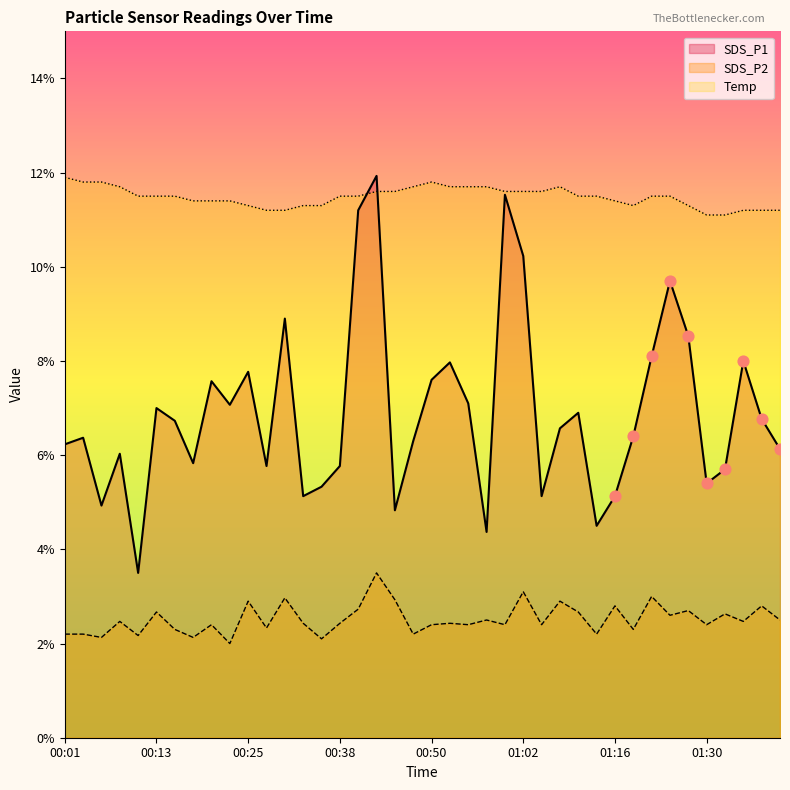

What are all the series names shown in the legend?

SDS_P1, SDS_P2, Temp